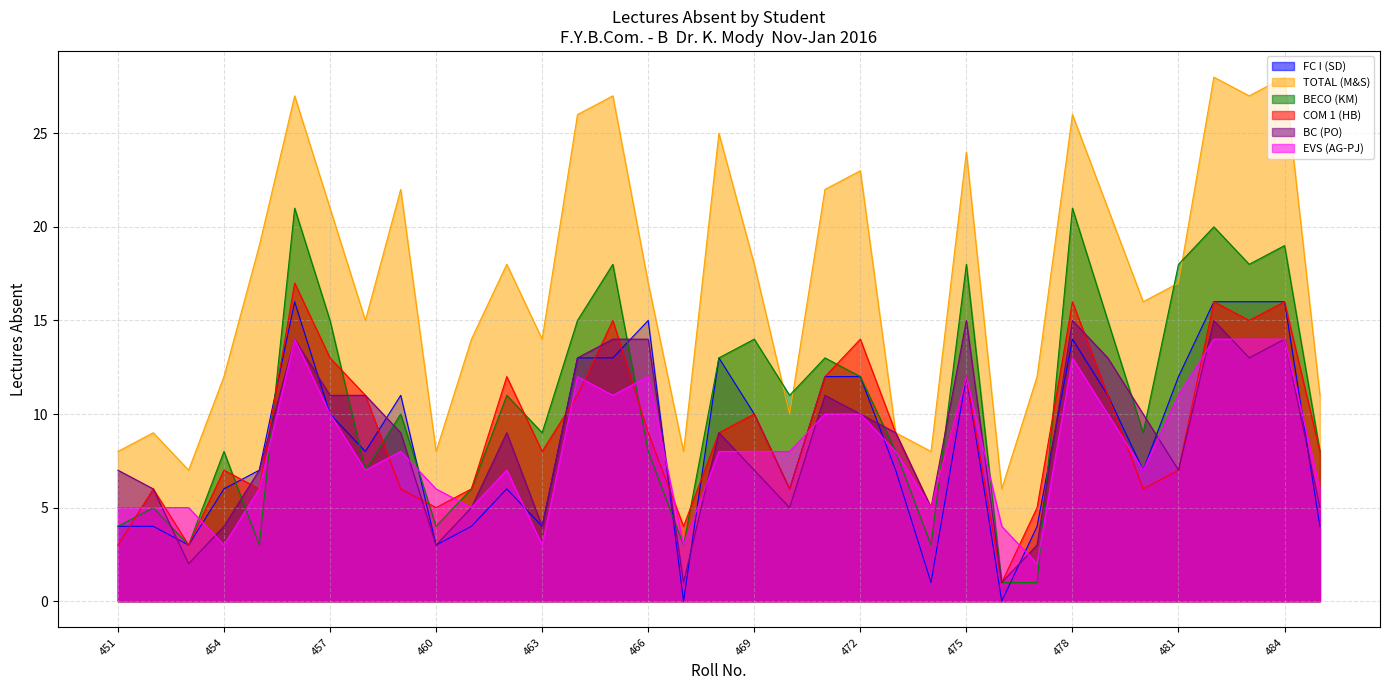

How many values in the COM 1 (HB) series are below 9?

17